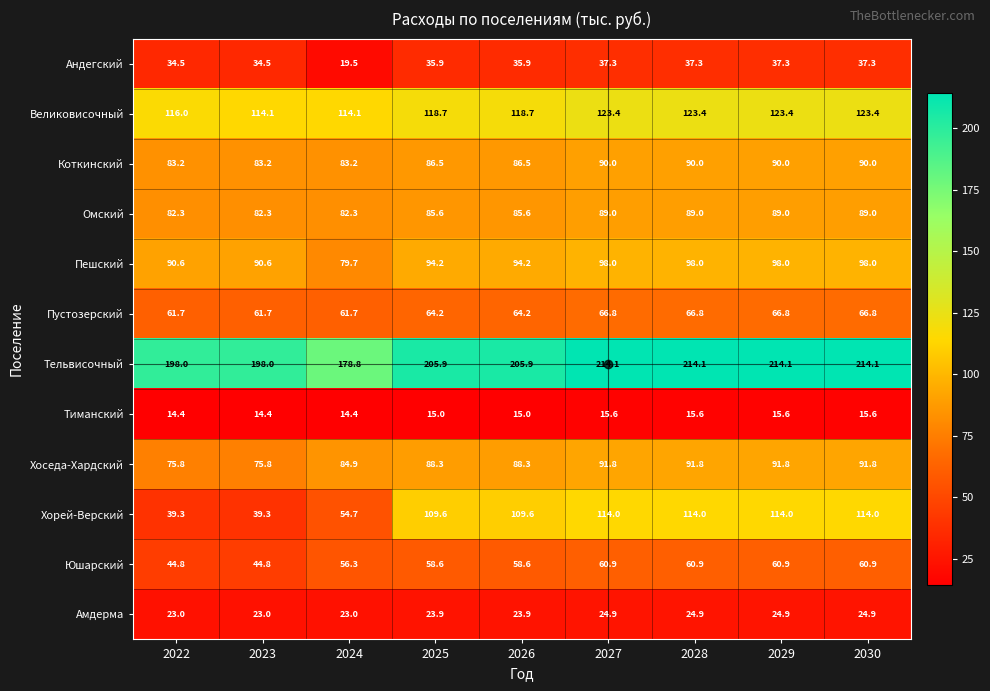

What is the highest value of the Хорей-Верский series?

114.0